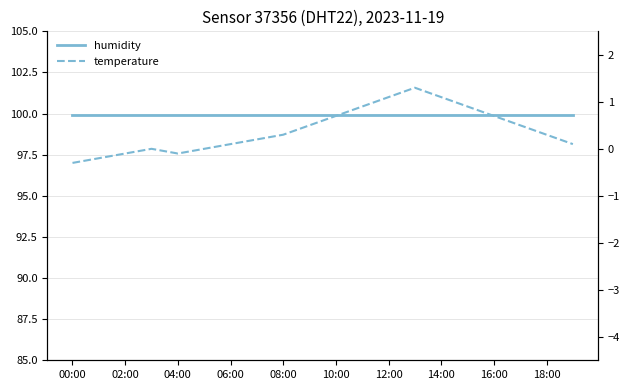

The humidity series shows 99.9 at 15. True or false?

True